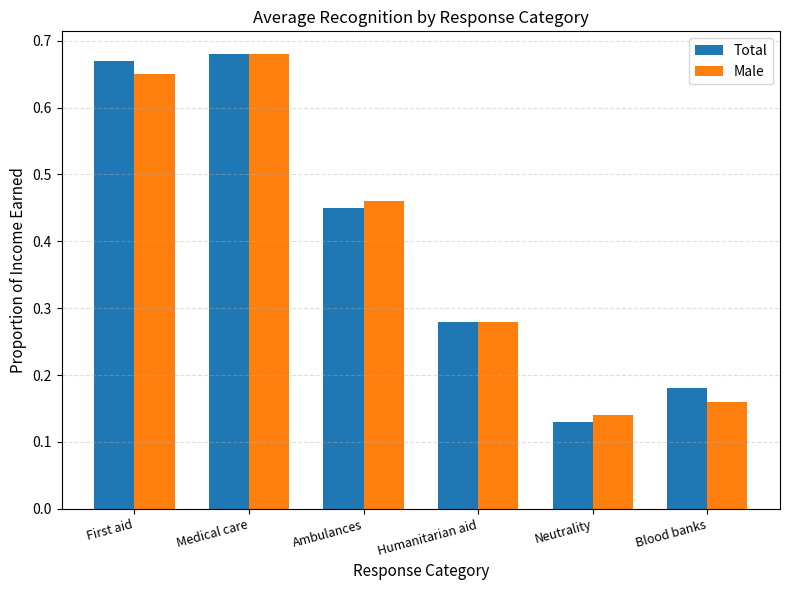

The Male series shows 0.7 at Ambulances. True or false?

False